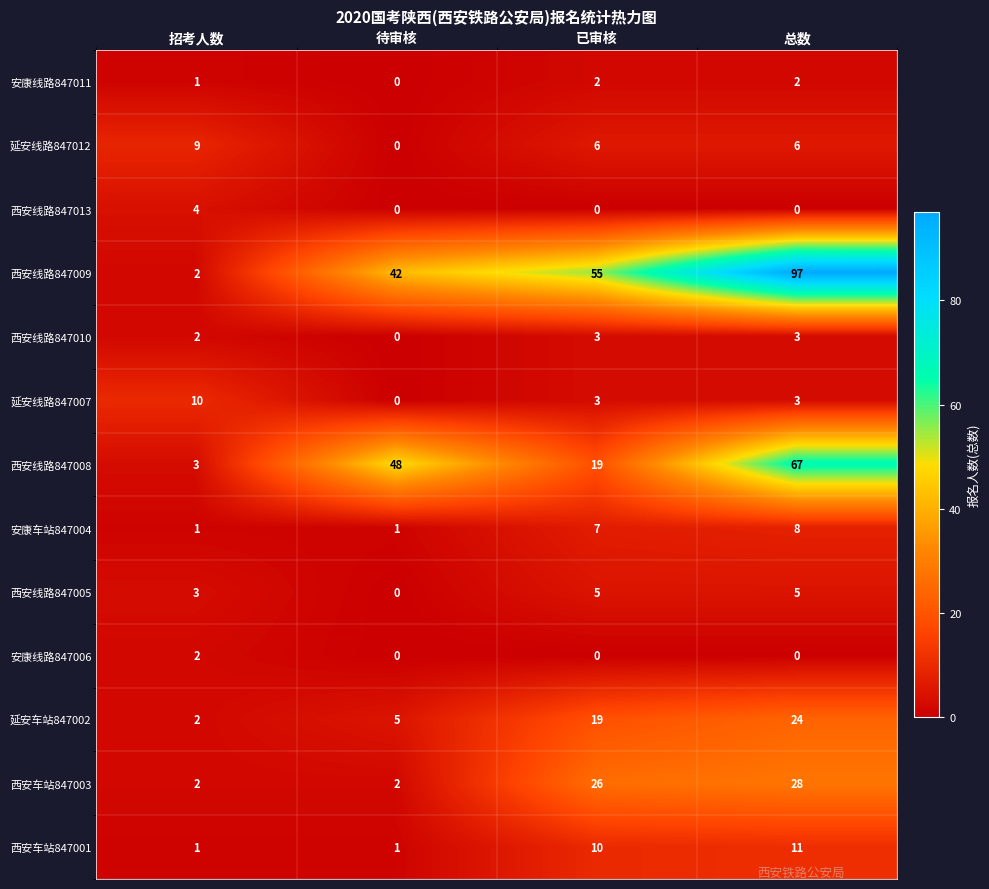

The value of 安康车站847004 at 待审核 is 1. True or false?

True